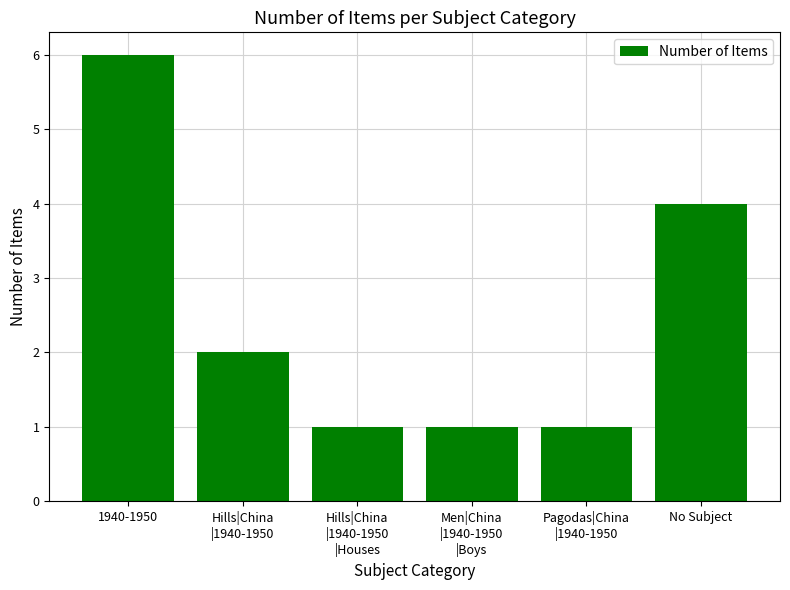

What is the difference between the second highest and second lowest values?

3